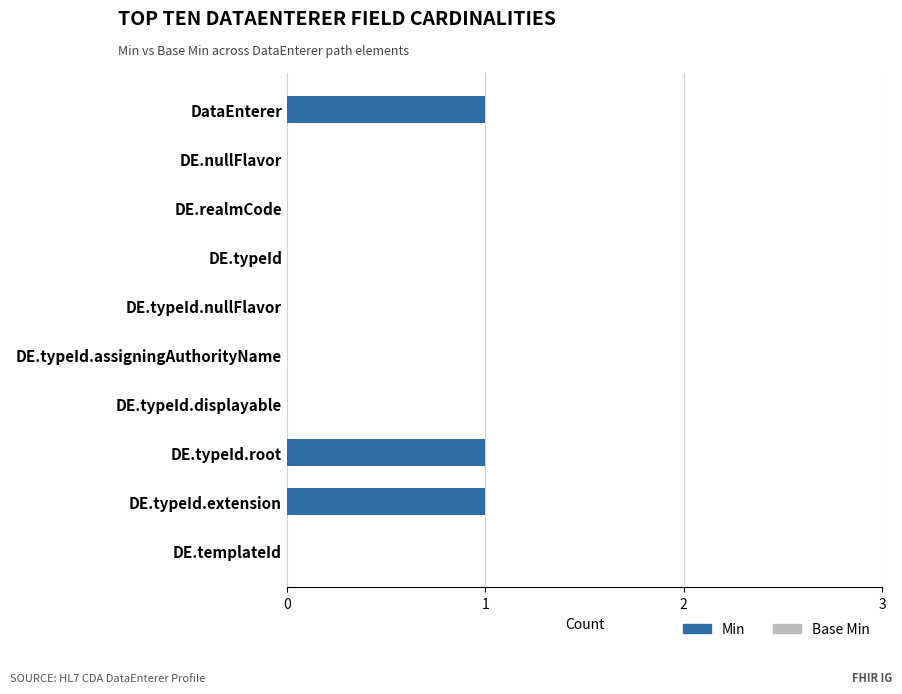

What is the sum of all values?

3